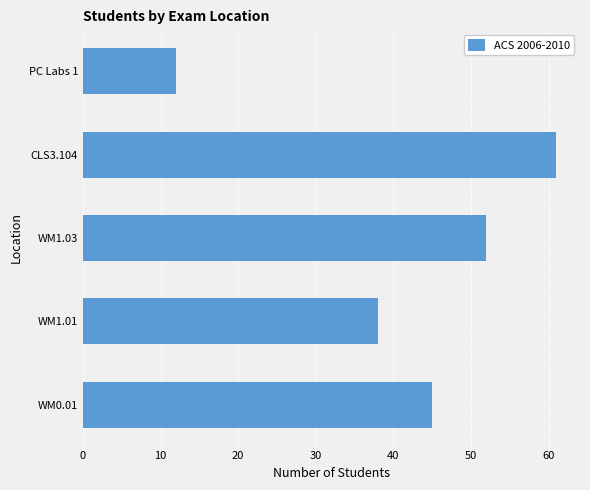

The value at WM1.01 is 38. True or false?

True